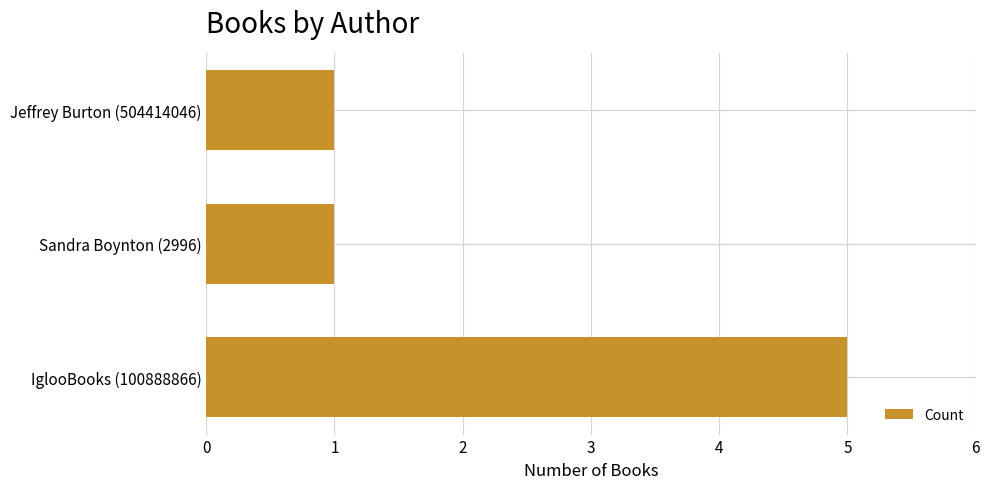

What is the difference between the values at IglooBooks (100888866) and Sandra Boynton (2996)?

4